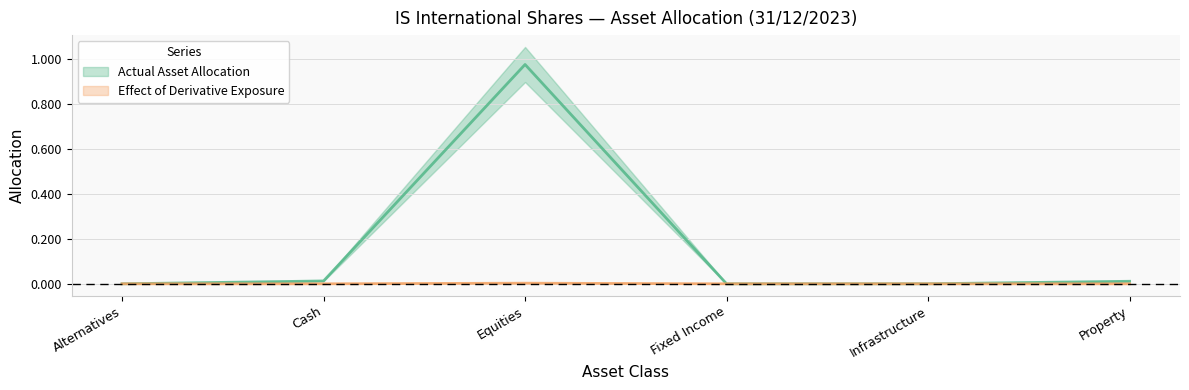

Does the chart have visible grid lines?

Yes